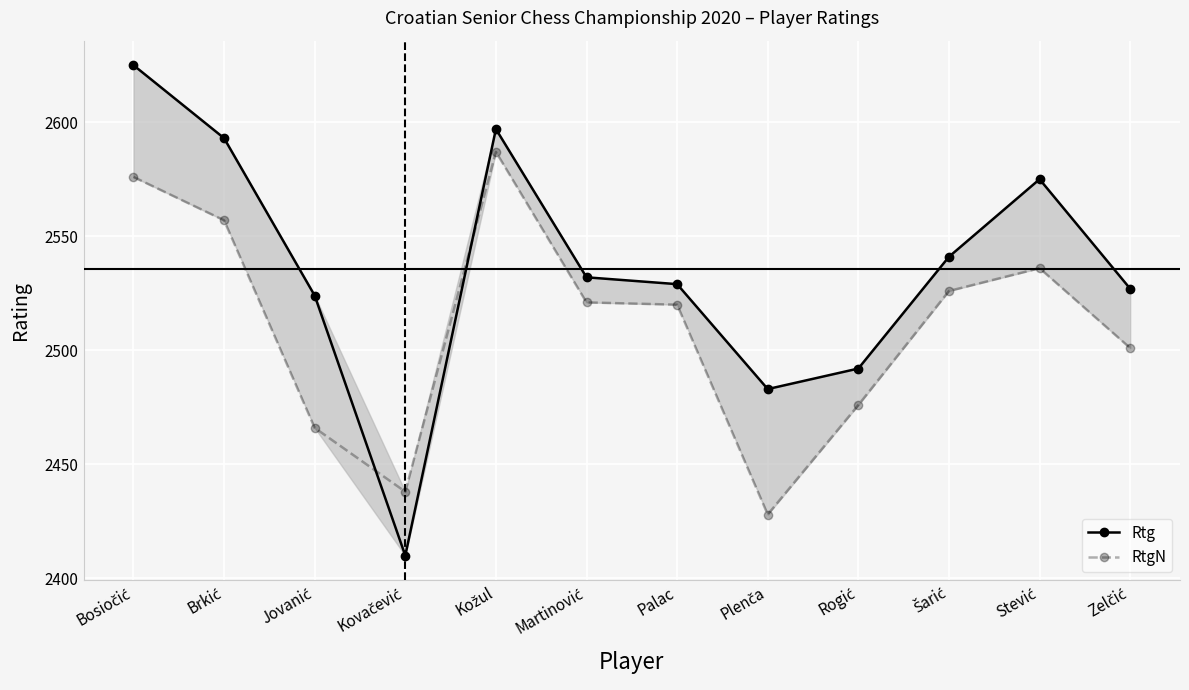

What are all the series names shown in the legend?

Rtg, RtgN